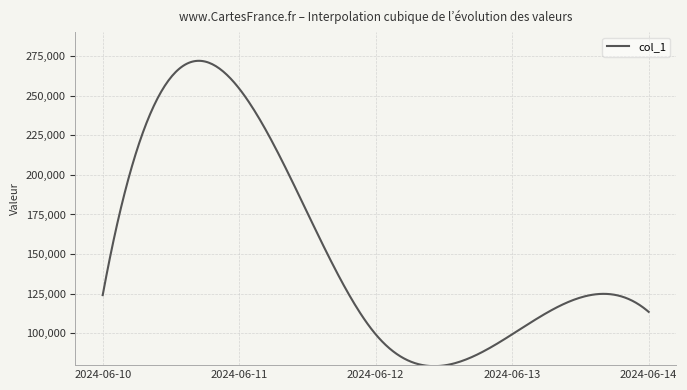

True or false: there are more than 1 points higher than both neighbors.

True